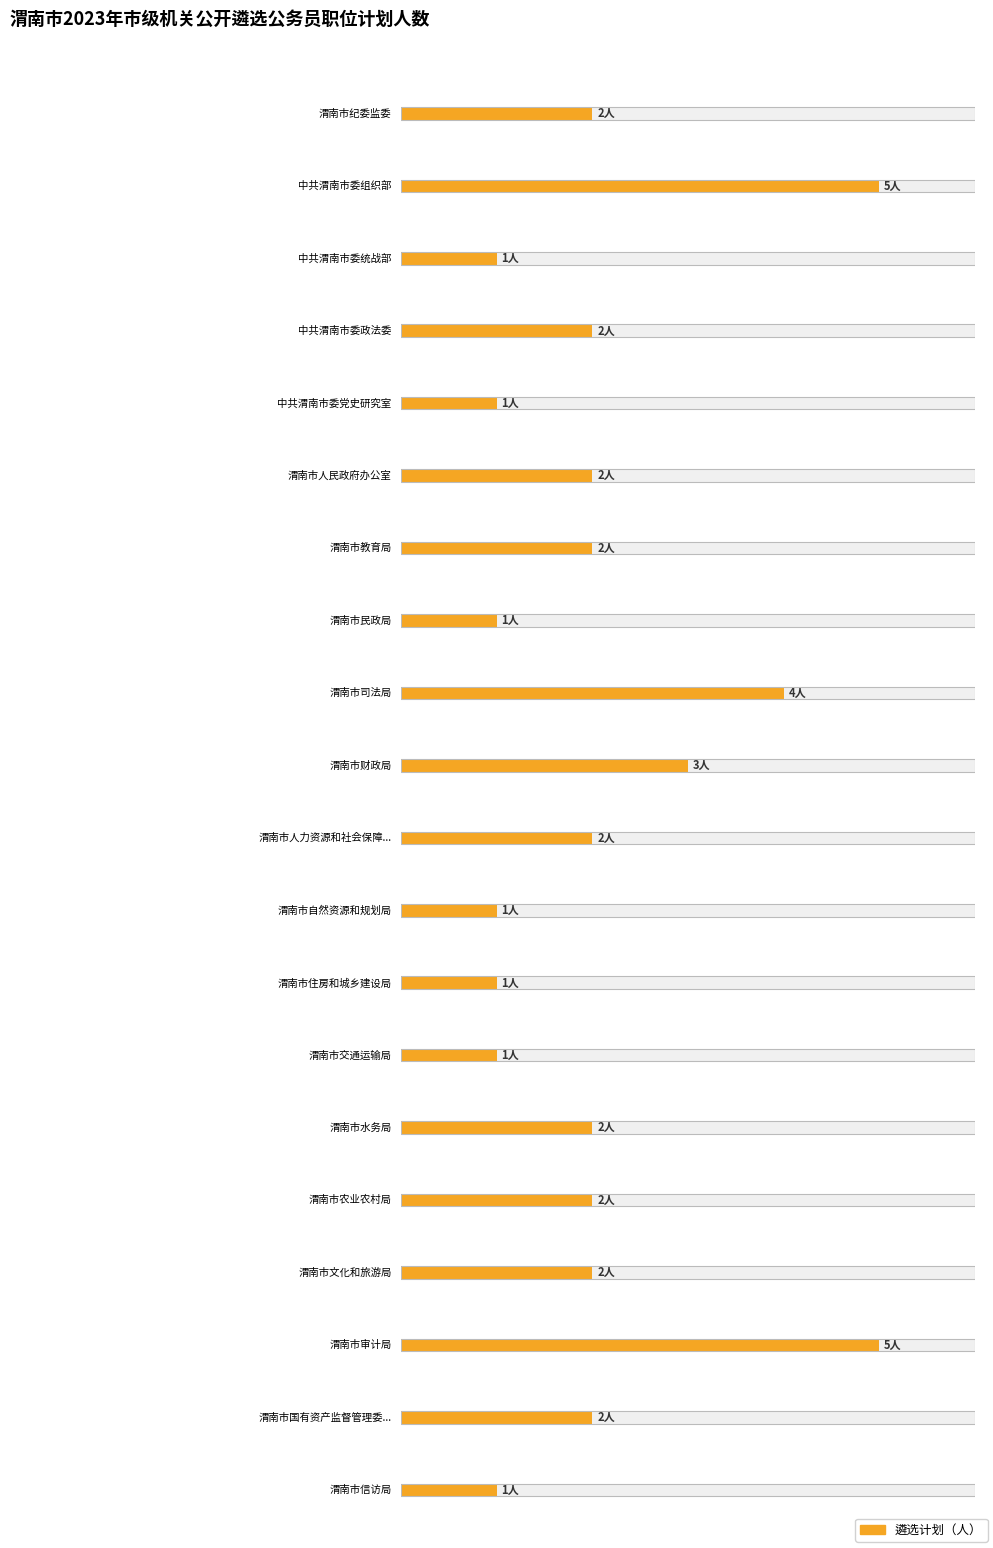

What is the value of the 16th bar from the left?

1